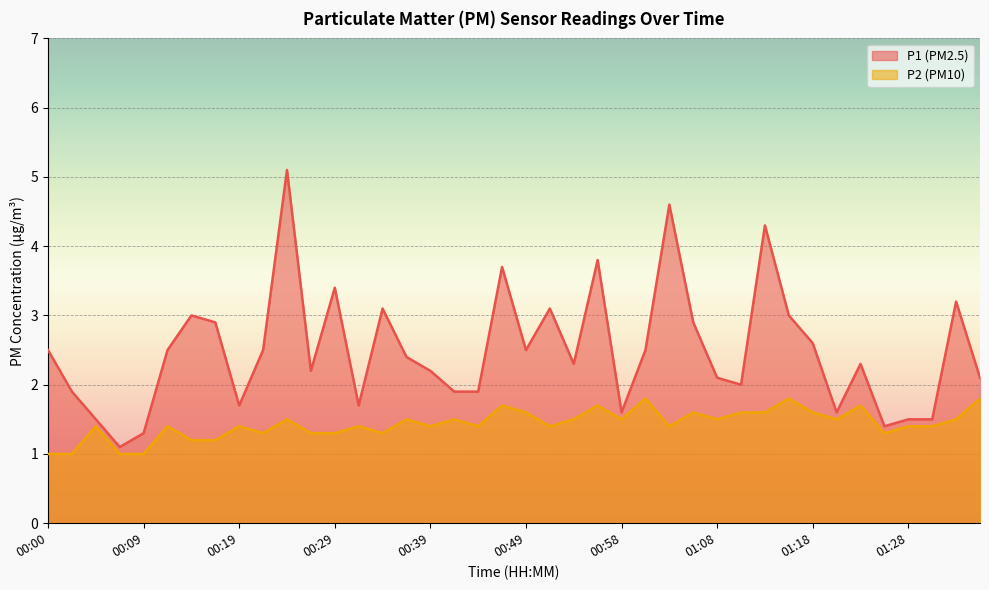

What are all the series names shown in the legend?

P1, P2